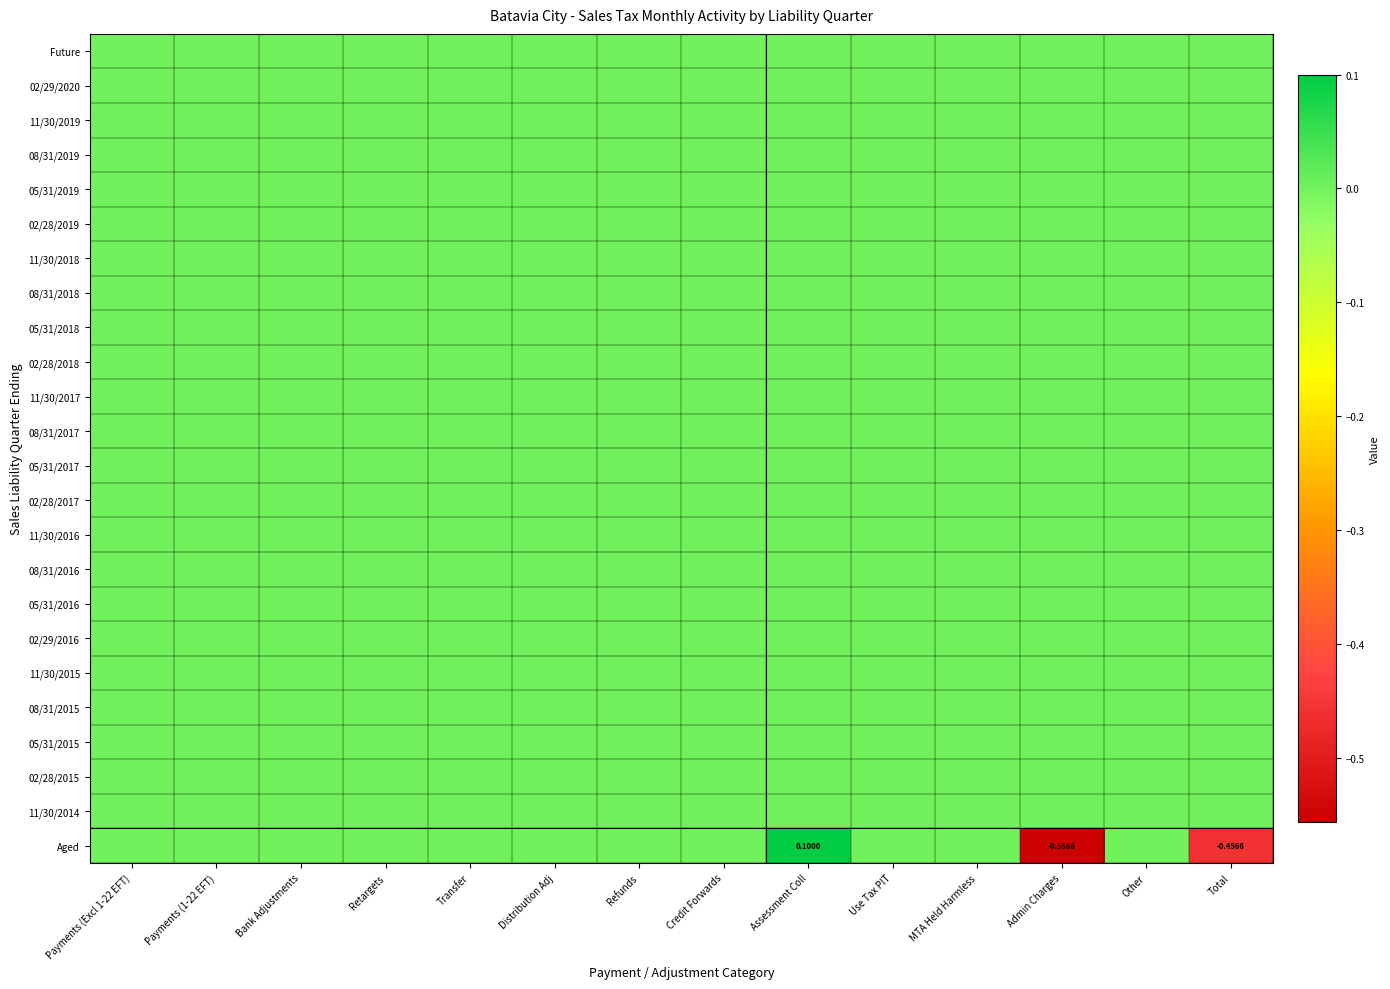

At which label is 11/30/2014 closest to 0?

Payments (Excl 1-22 EFT)